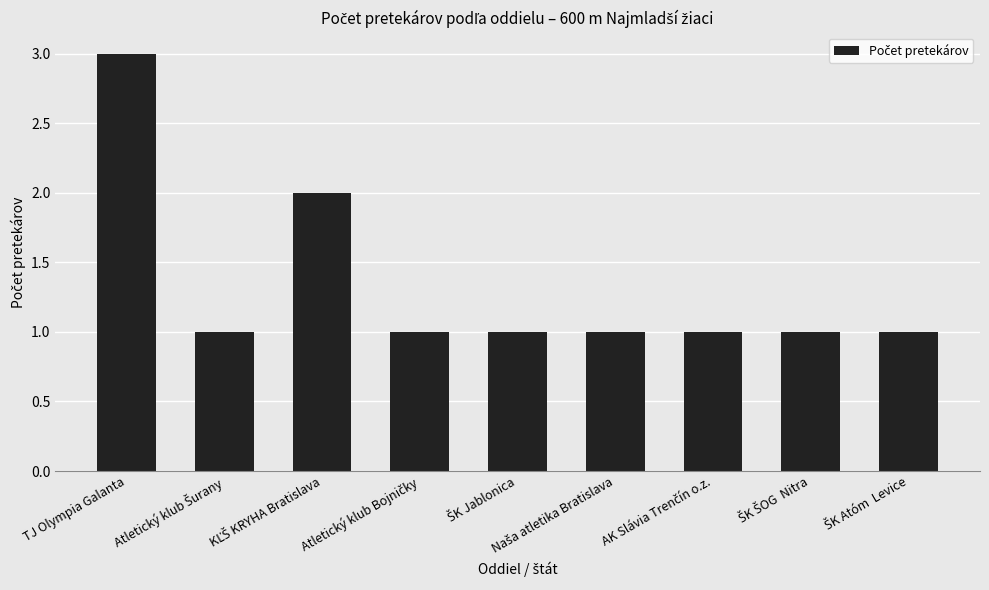

What is the greatest value displayed?

3